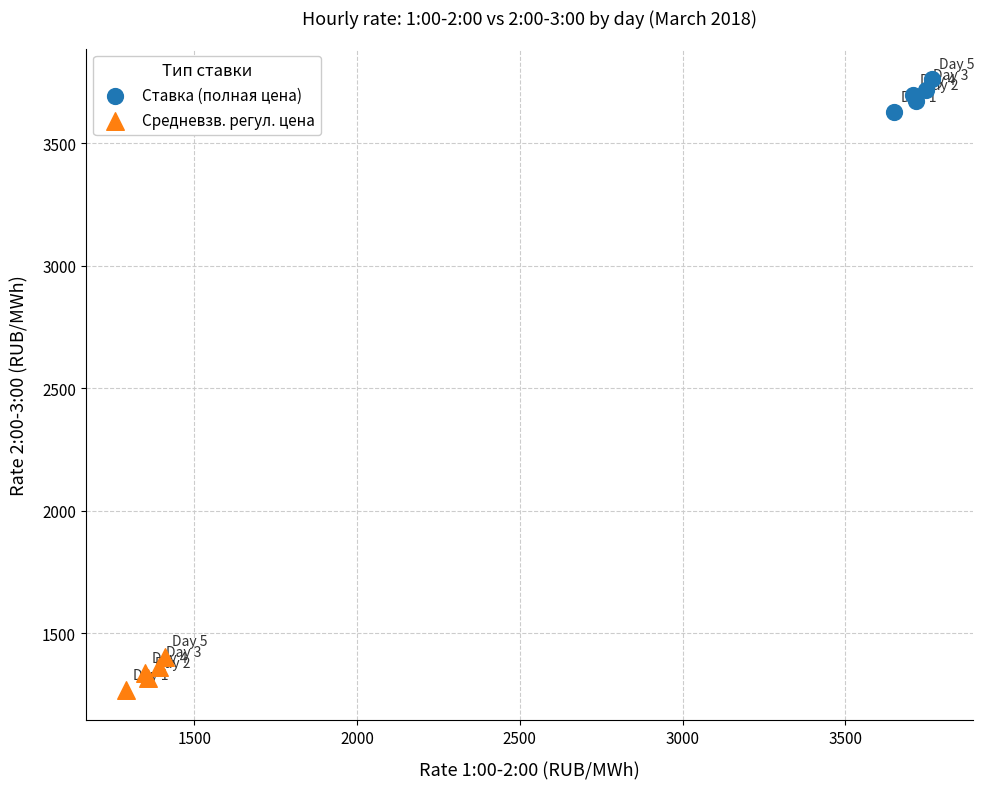

Which series has the widest spread of Y values?

Ставка (полная цена)